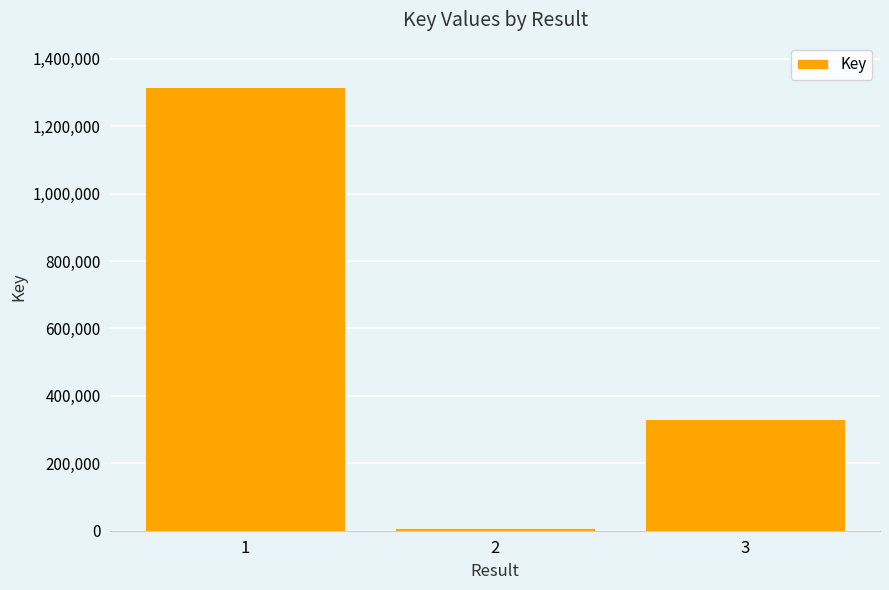

What is the value of the 3rd bar from the left?

331590